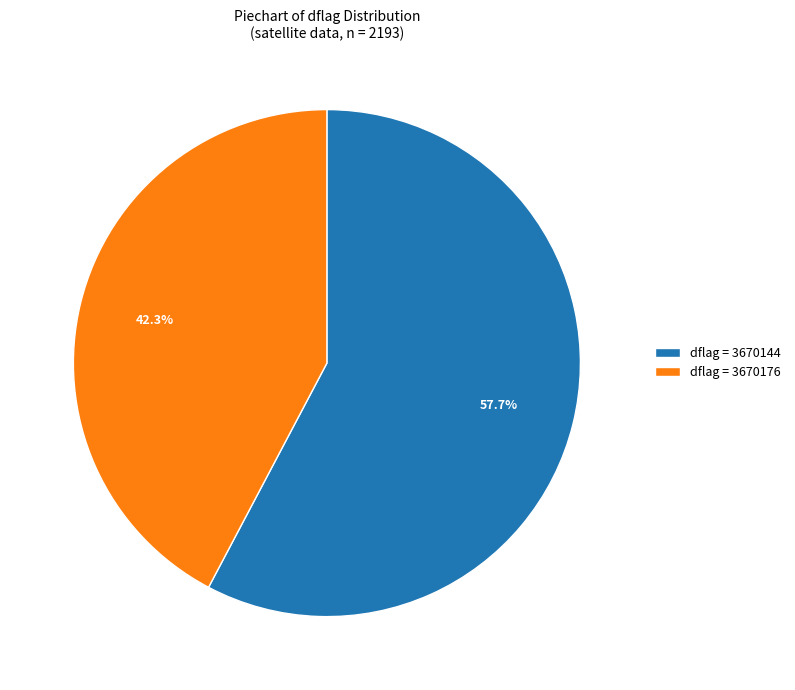

What is the ratio of the value at dflag = 3670176 to the value at dflag = 3670144?

0.7